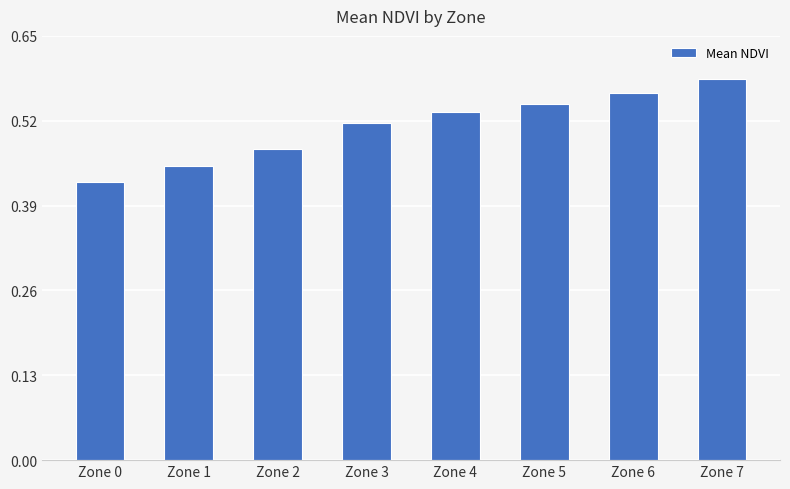

What is the change in value from Zone 1 to Zone 7?

+0.1